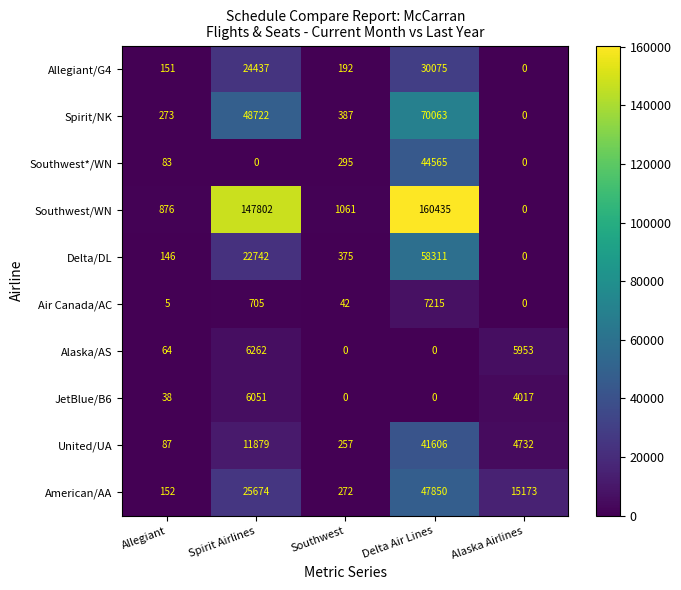

What is the difference between the maximum and second lowest values in the American/AA series?

47578